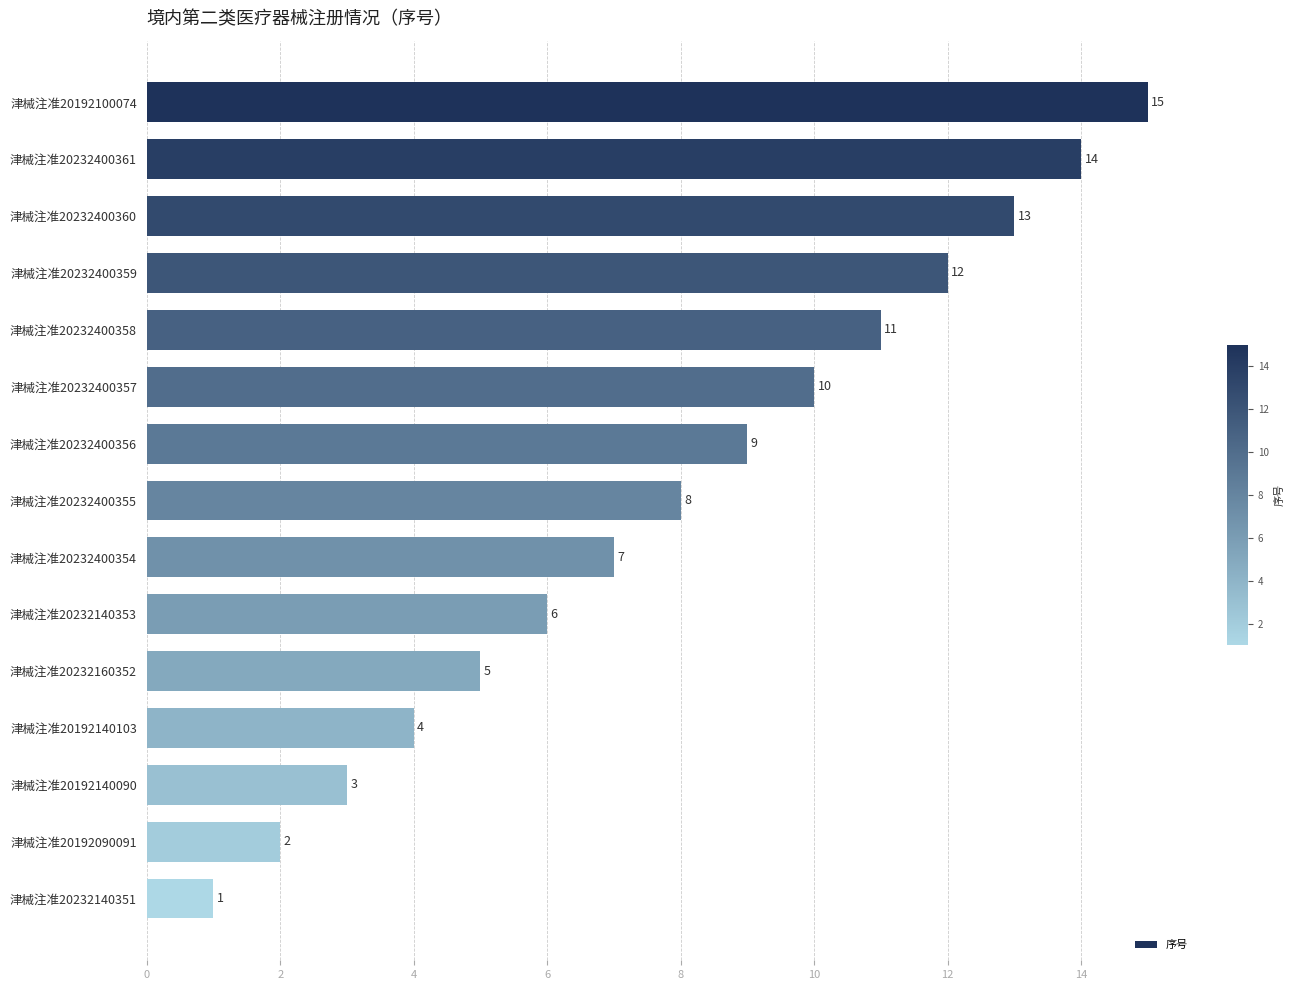

Reading top to bottom, transcribe all the data shown in this chart.

津械注准20192100074=15	津械注准20232400361=14	津械注准20232400360=13	津械注准20232400359=12	津械注准20232400358=11	津械注准20232400357=10	津械注准20232400356=9	津械注准20232400355=8	津械注准20232400354=7	津械注准20232140353=6	津械注准20232160352=5	津械注准20192140103=4	津械注准20192140090=3	津械注准20192090091=2	津械注准20232140351=1